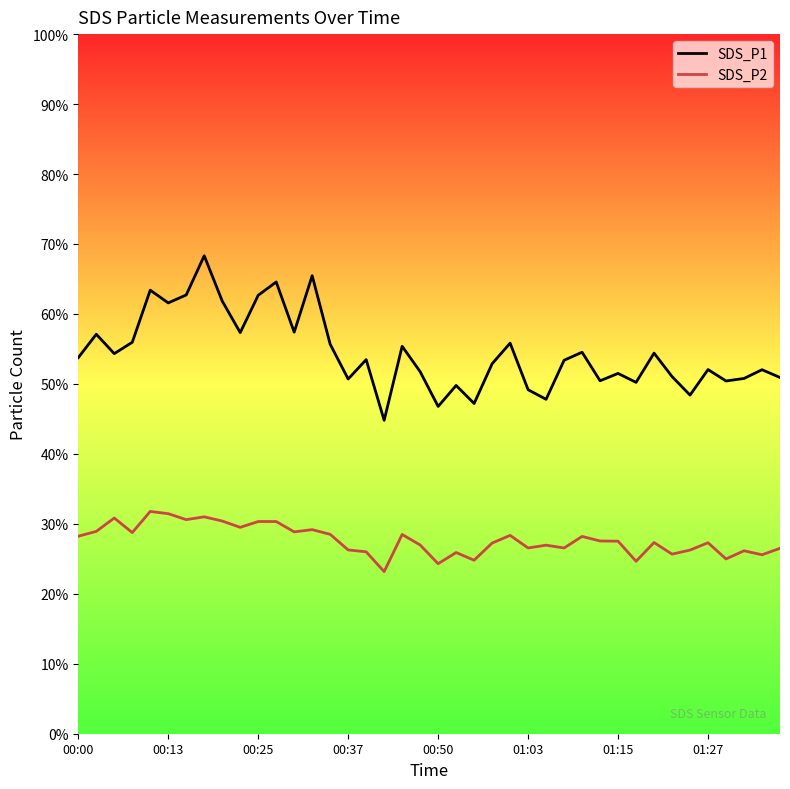

True or false: SDS_P1 has a value of 62.7 at 00:25.

True